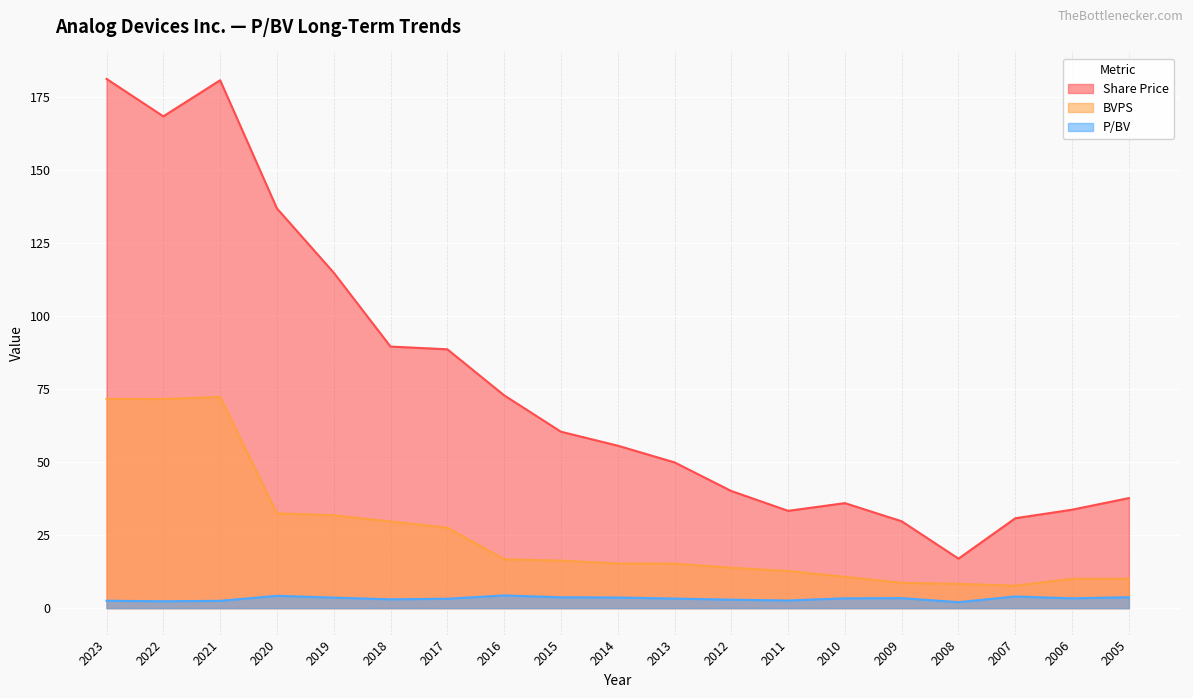

What are all the series names shown in the legend?

Share Price, BVPS, P/BV